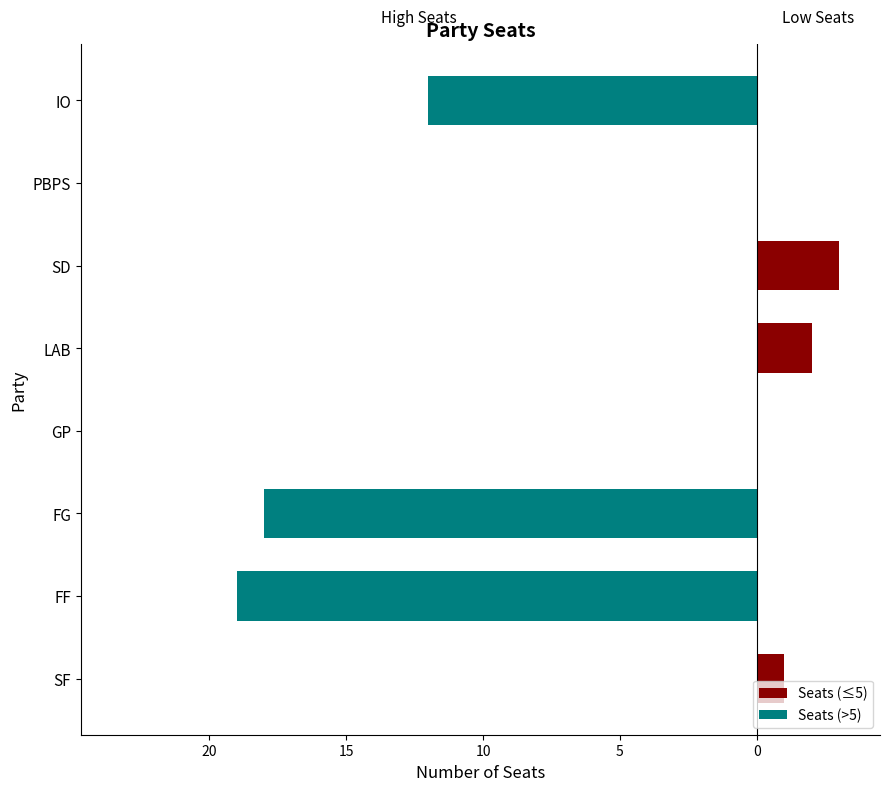

Count the Seats (≤5) values in the range 0 to 2.

7